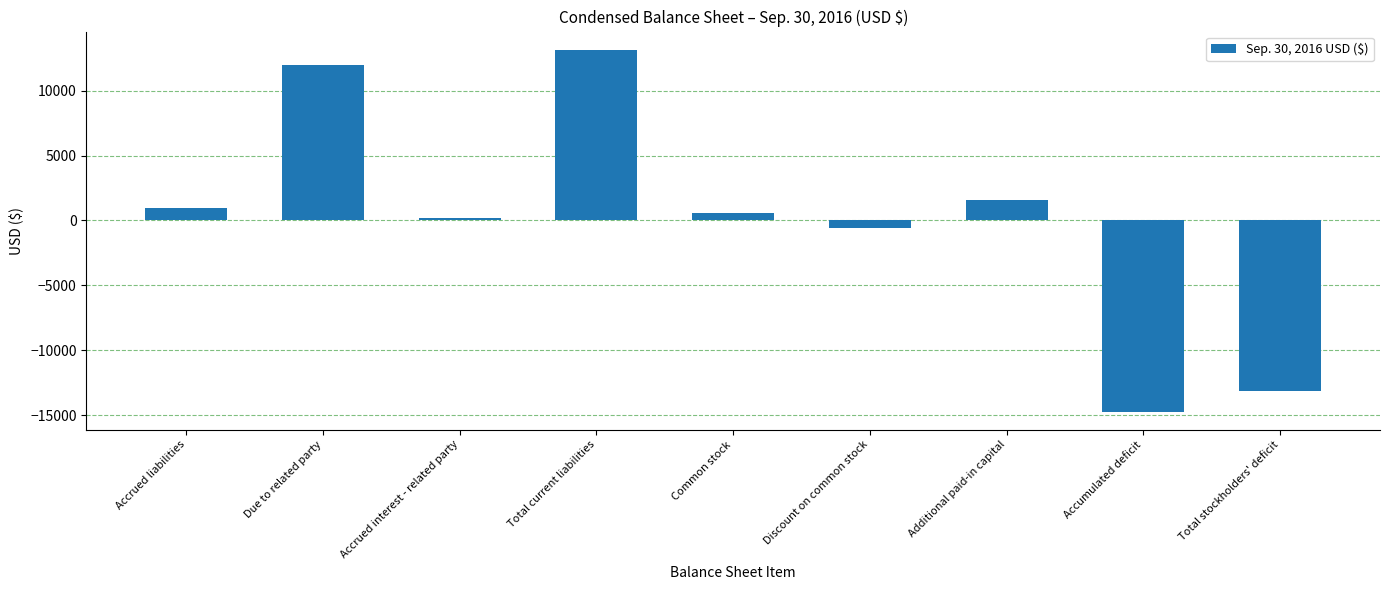

Rank the categories by value from lowest to highest.

Accumulated deficit, Total stockholders' deficit, Discount on common stock, Accrued interest - related party, Common stock, Accrued liabilities, Additional paid-in capital, Due to related party, Total current liabilities